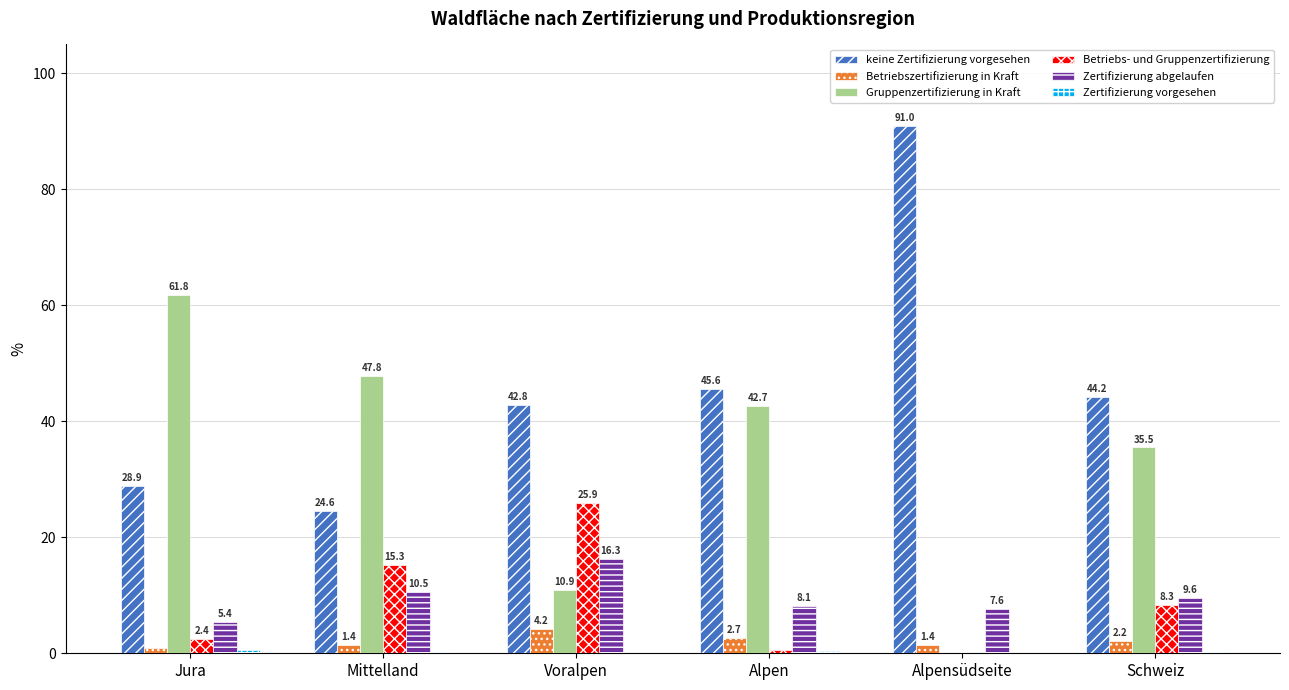

What is the total value across all series at Schweiz?

100.1